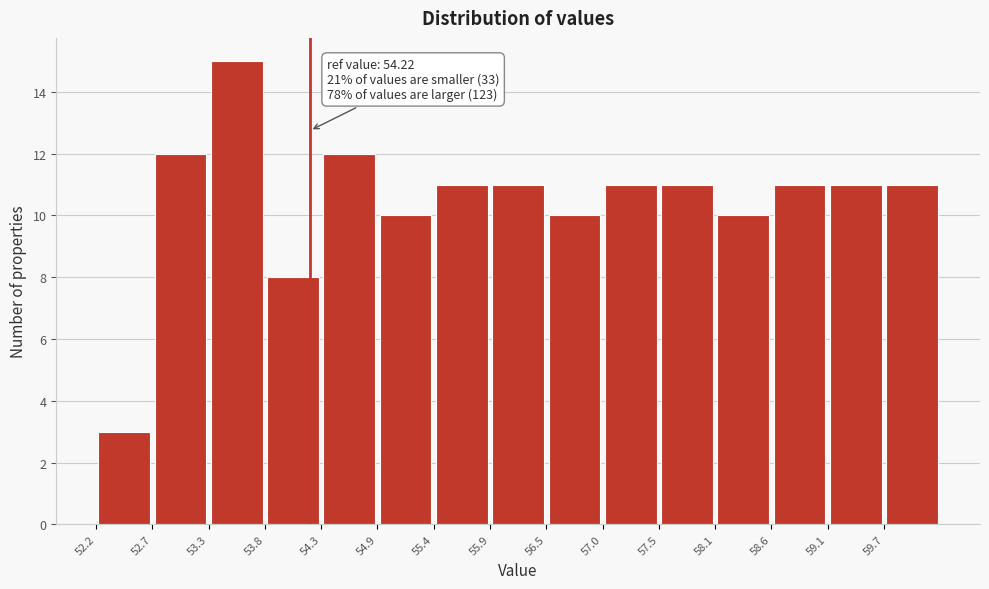

Over which range of the x-axis is the bar tallest?

53.3 to 53.8